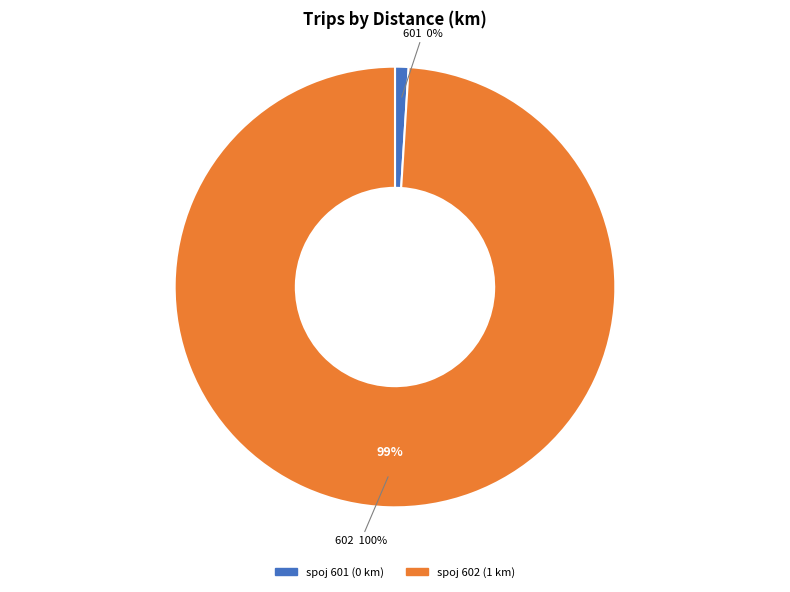

Is it true that 601 is 1% of the pie?

False